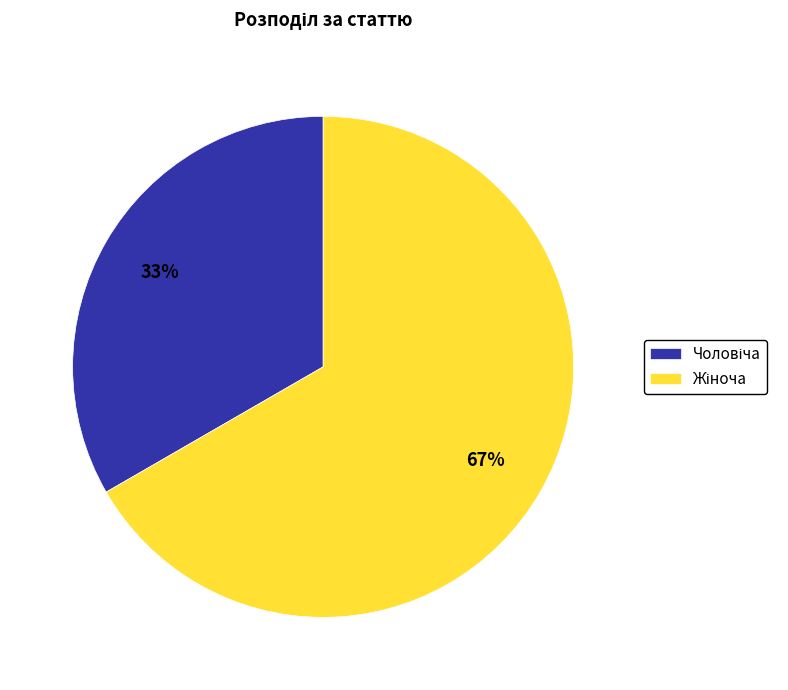

To the nearest percent, what is the average slice percentage?

50%